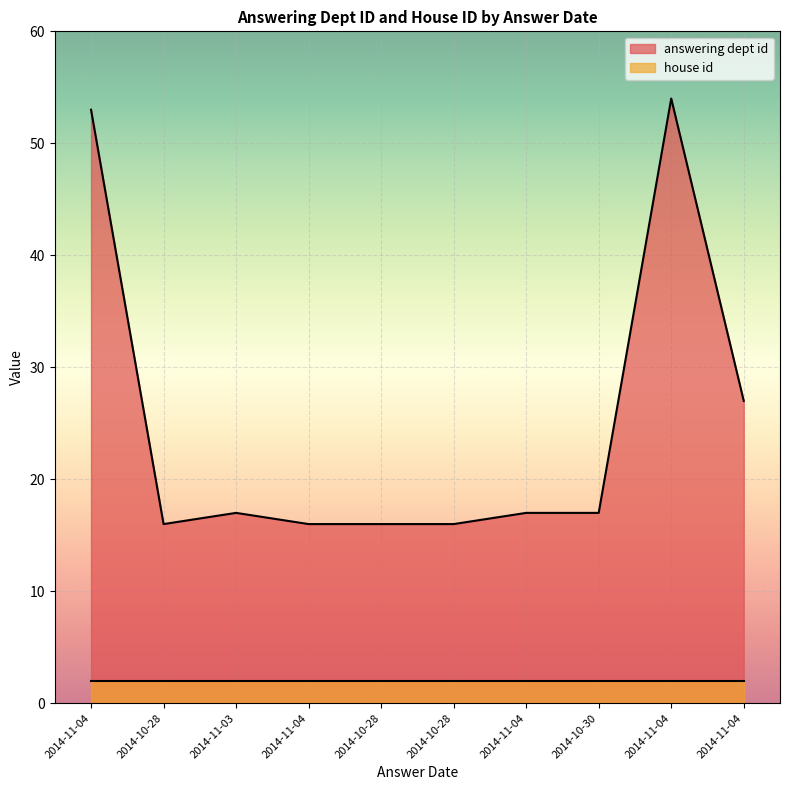

What is the label of the 10th point from the right?

2014-11-04